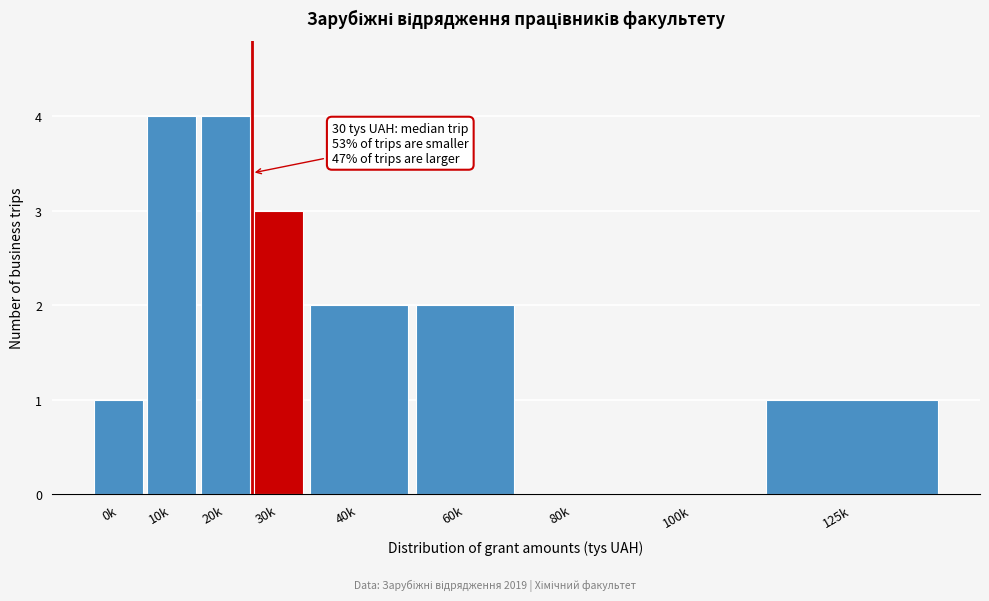

Reading left to right, transcribe all the data shown in this chart.

0k=1	10k=4	20k=4	30k=3	40k=2	60k=2	80k=0	100k=0	125k=1